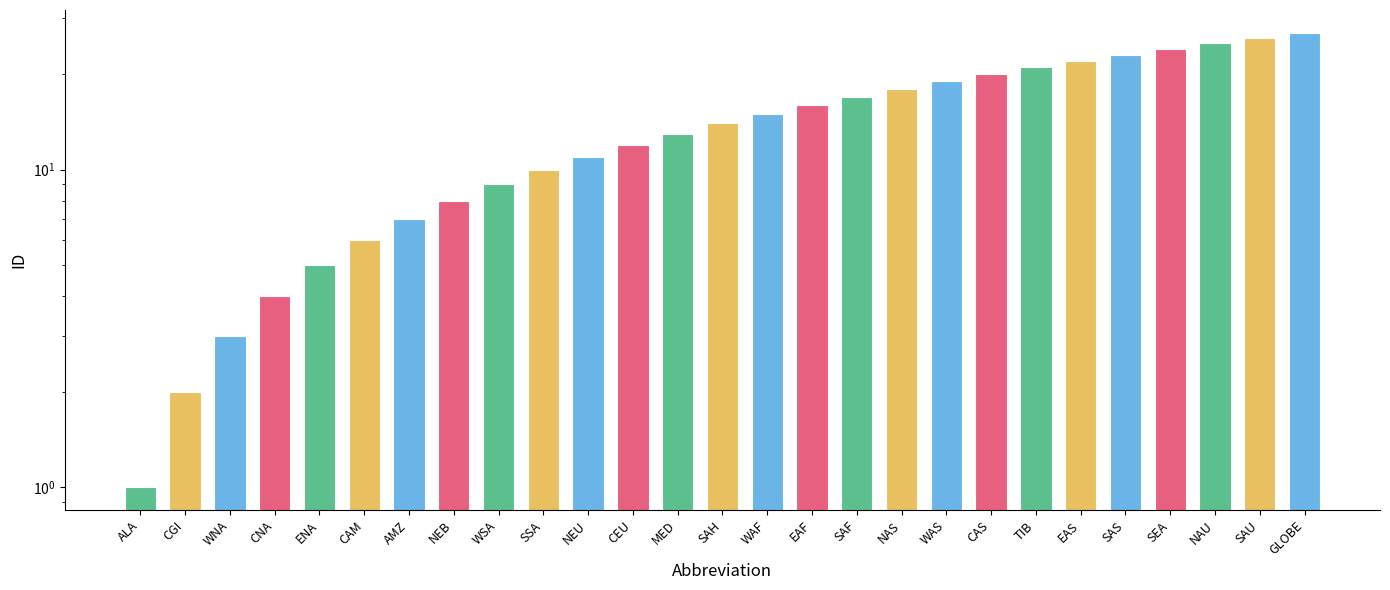

The chart shows a value of 12 at GLOBE. True or false?

False